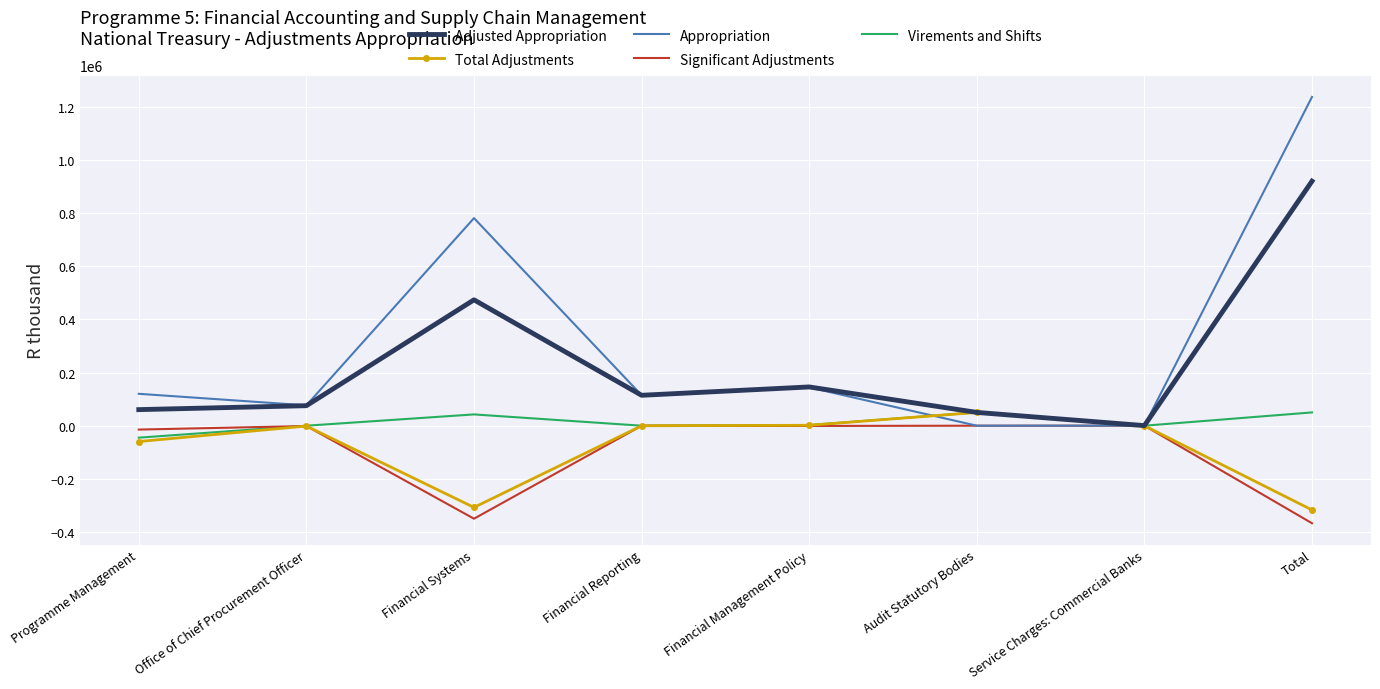

Which series has the widest spread of values?

Appropriation